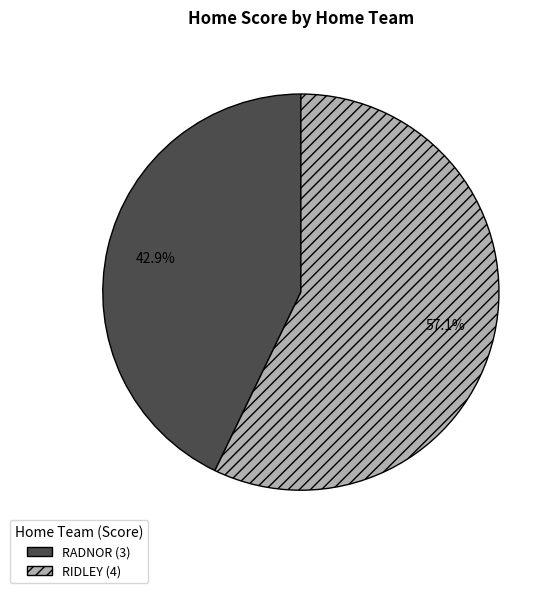

Is there a majority slice in this chart?

Yes